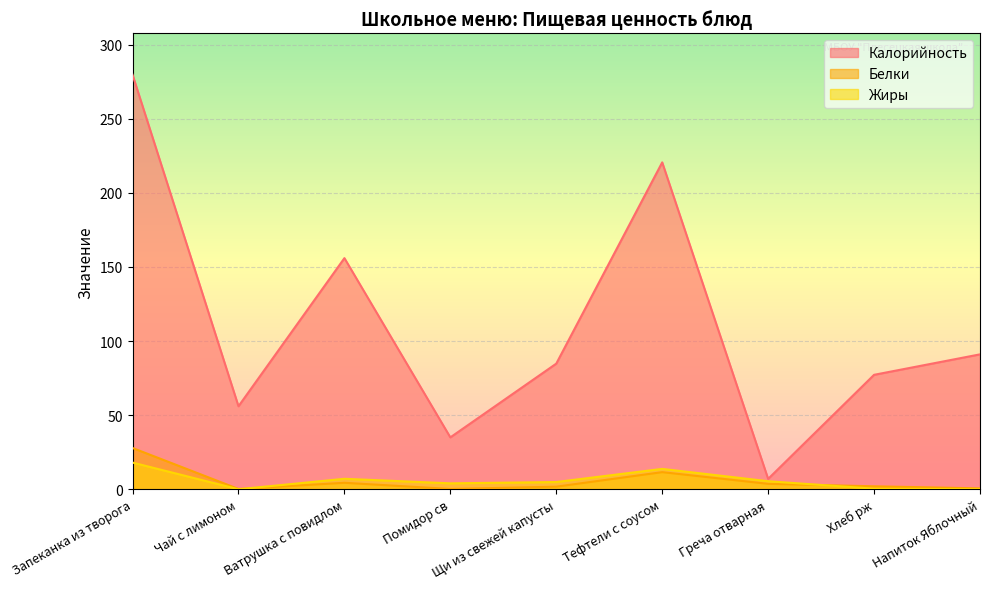

How many interior local valleys does the Белки series have?

2